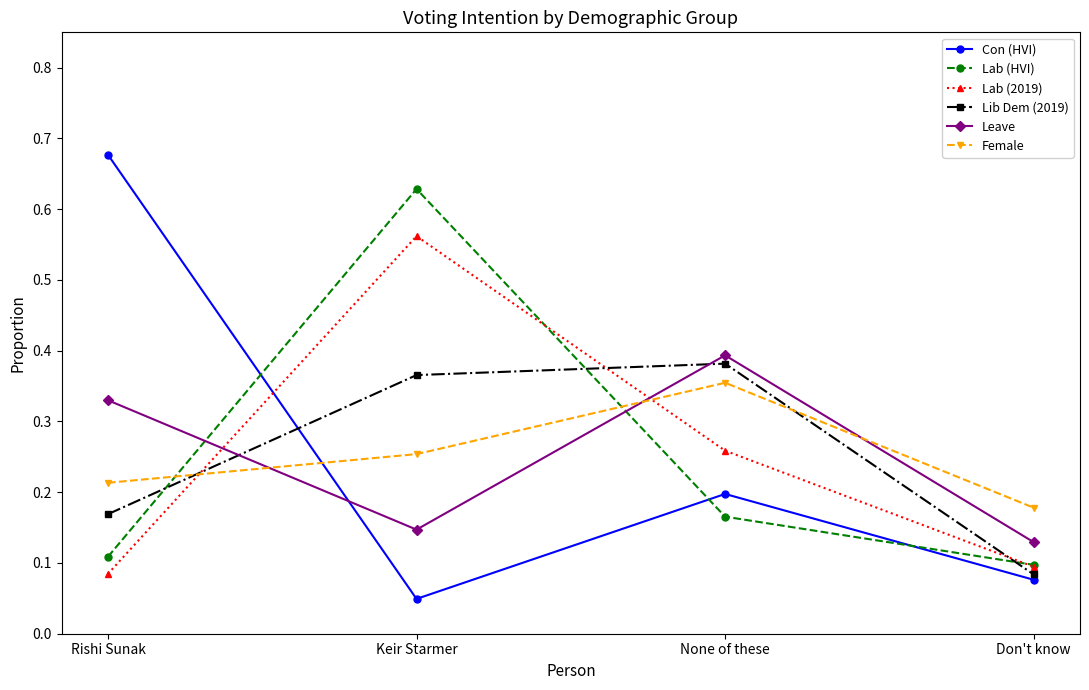

Which series has the widest spread of values?

Con (HVI)